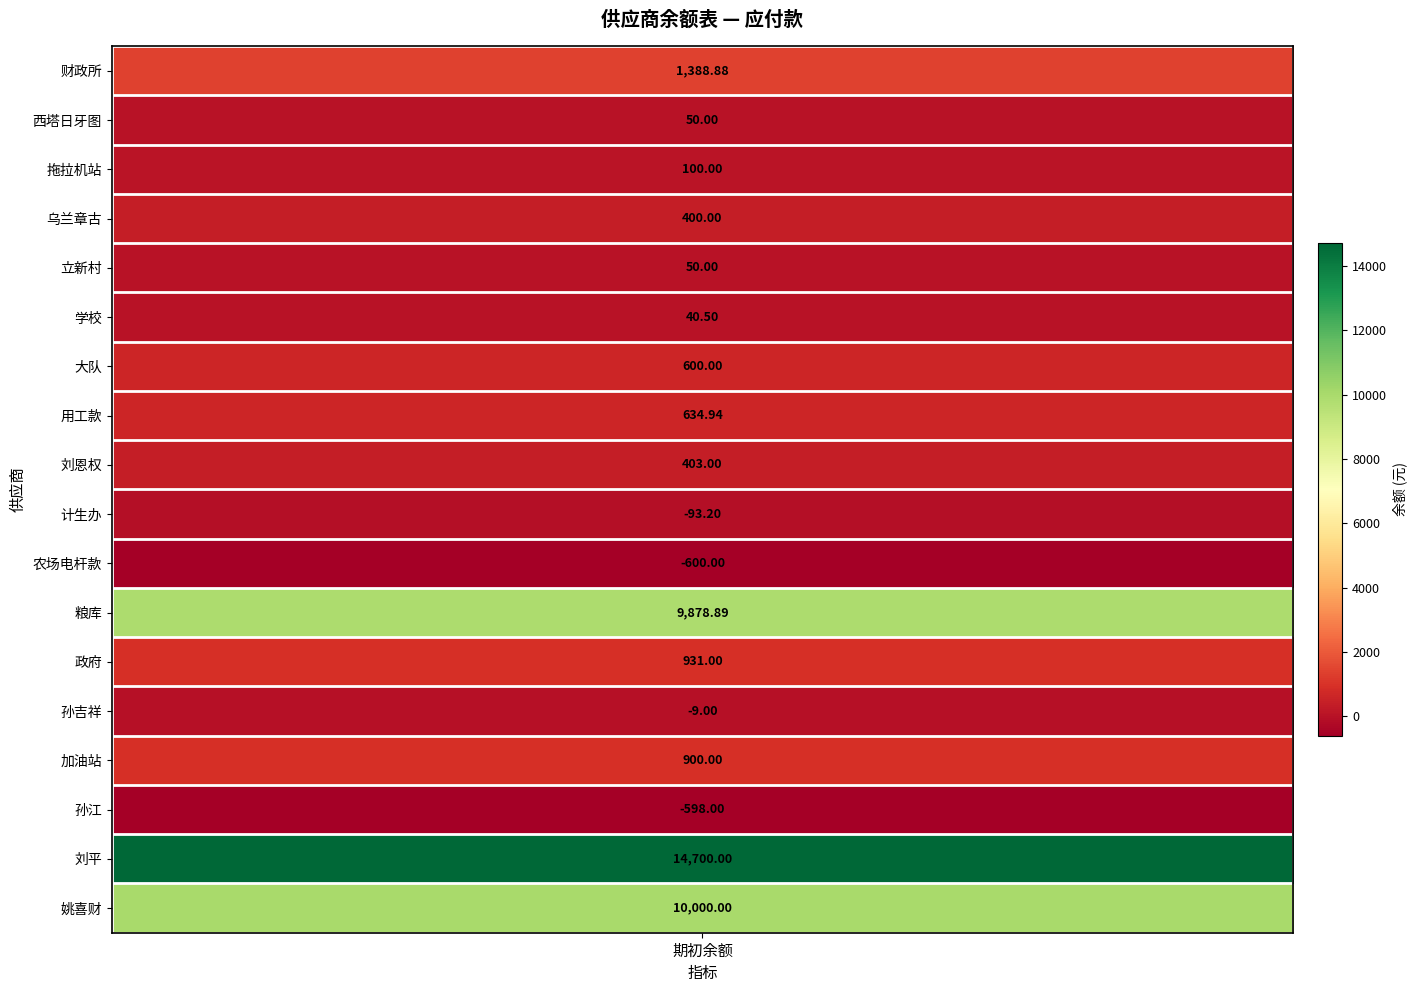

Between 农场电杆款 and 计生办, which is larger?

计生办